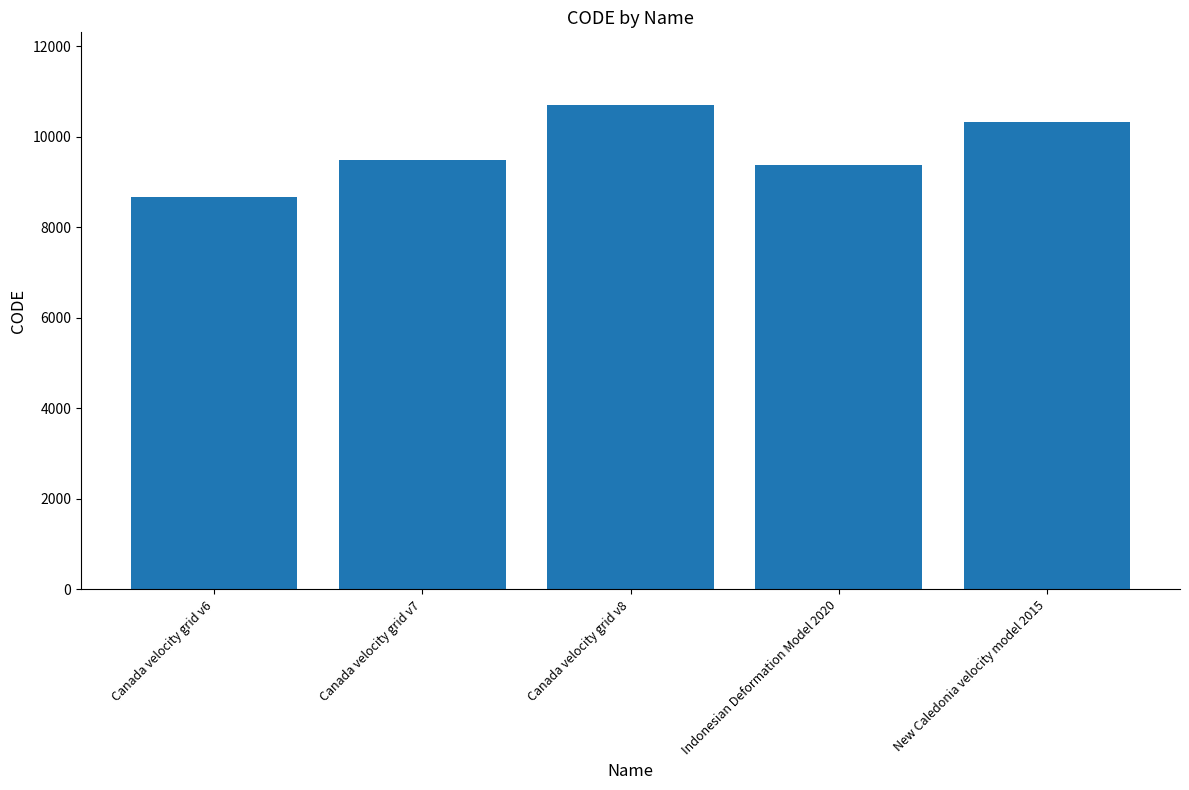

Reading left to right, extract all data points from this chart.

8676	9483	10707	9375	10323